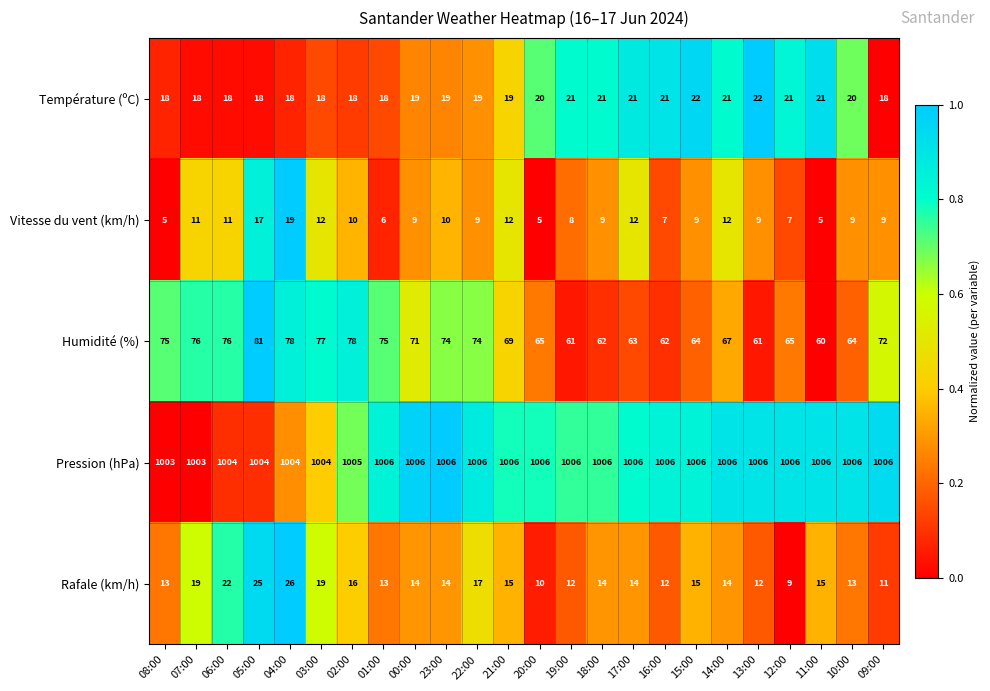

What is the difference between the highest and lowest values at 07:00?

992